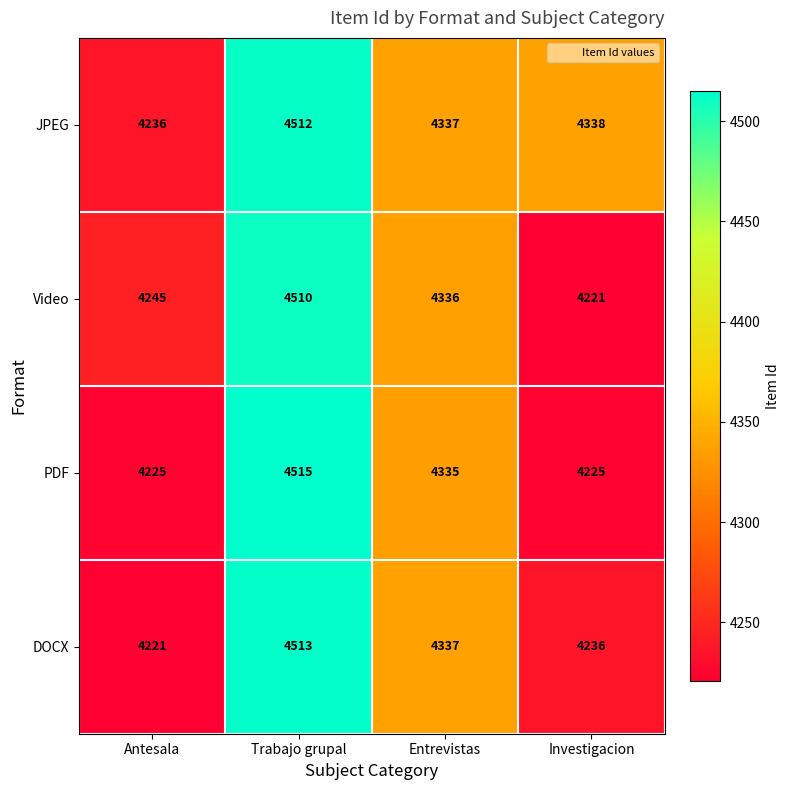

What is the sum of the Video values at Entrevistas and Investigacion?

8557